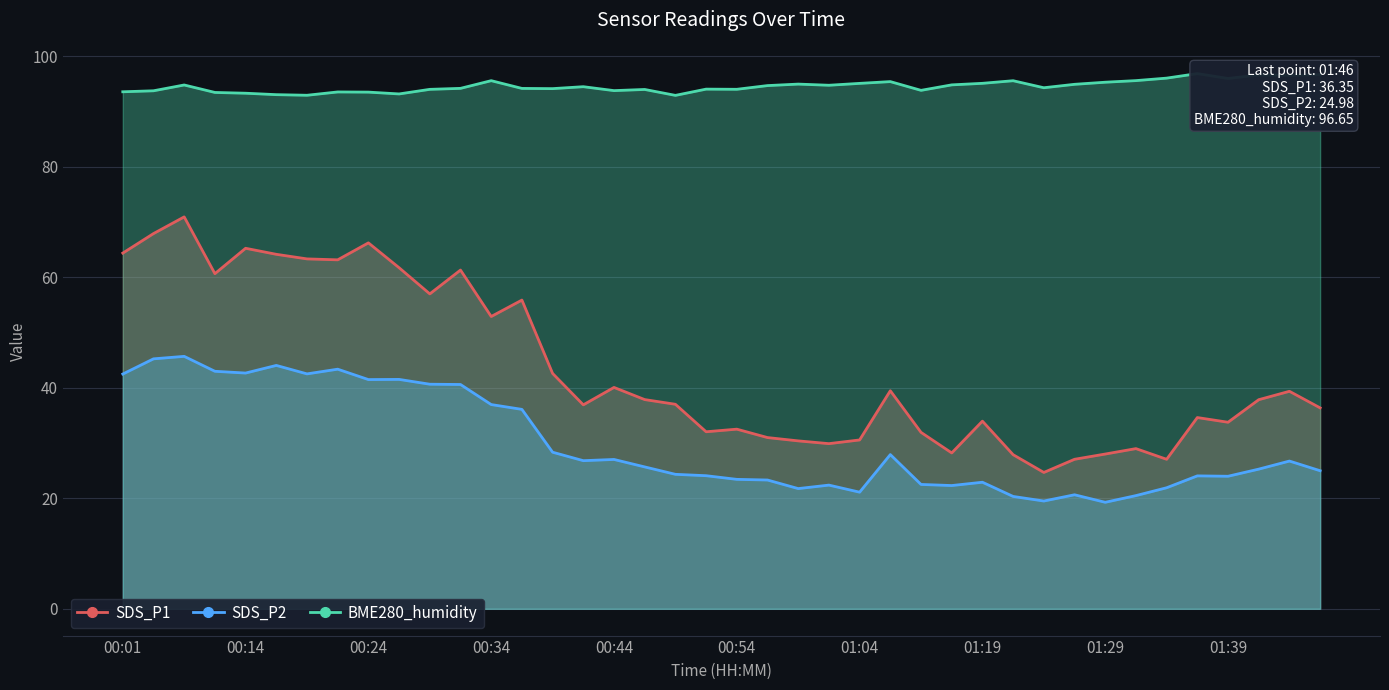

What is the difference between the maximum and second lowest values in the BME280_humidity series?

3.9